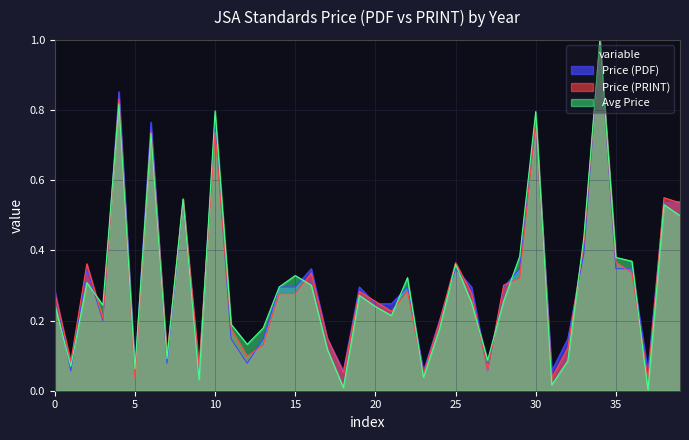

Which series has the widest spread of values?

Avg Price